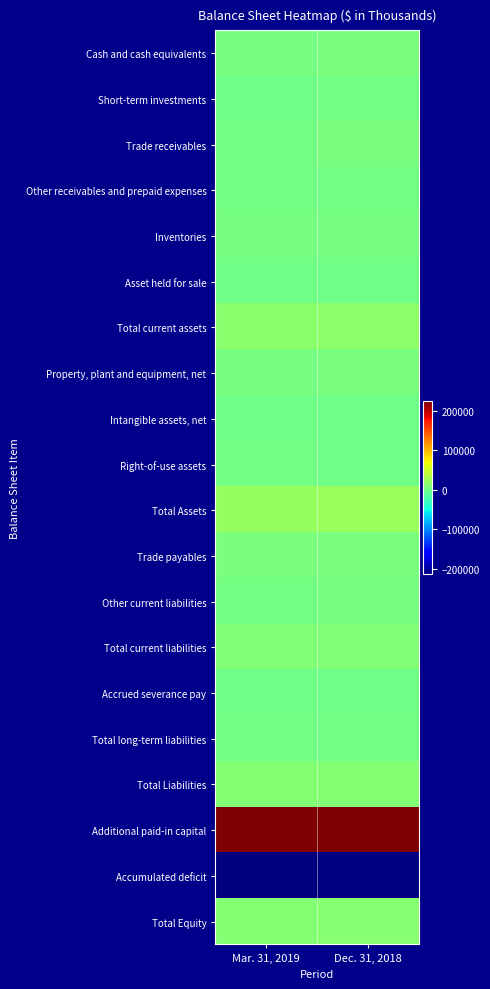

Reading right to left, what are all the values shown in this chart?

Cash and cash equivalents: Dec. 31, 2018=4827	Mar. 31, 2019=4014
Short-term investments: Dec. 31, 2018=1078	Mar. 31, 2019=905
Trade receivables: Dec. 31, 2018=4530	Mar. 31, 2019=2707
Other receivables and prepaid expenses: Dec. 31, 2018=2060	Mar. 31, 2019=1789
Inventories: Dec. 31, 2018=3527	Mar. 31, 2019=3964
Asset held for sale: Dec. 31, 2018=0	Mar. 31, 2019=772
Total current assets: Dec. 31, 2018=16022	Mar. 31, 2019=14151
Property, plant and equipment, net: Dec. 31, 2018=5033	Mar. 31, 2019=4013
Intangible assets, net: Dec. 31, 2018=241	Mar. 31, 2019=241
Right-of-use assets: Dec. 31, 2018=0	Mar. 31, 2019=1381
Total Assets: Dec. 31, 2018=22122	Mar. 31, 2019=20627
Trade payables: Dec. 31, 2018=4712	Mar. 31, 2019=4937
Other current liabilities: Dec. 31, 2018=3622	Mar. 31, 2019=2534
Total current liabilities: Dec. 31, 2018=8594	Mar. 31, 2019=7989
Accrued severance pay: Dec. 31, 2018=853	Mar. 31, 2019=894
Total long-term liabilities: Dec. 31, 2018=1337	Mar. 31, 2019=2209
Total Liabilities: Dec. 31, 2018=9931	Mar. 31, 2019=10198
Additional paid-in capital: Dec. 31, 2018=225022	Mar. 31, 2019=225068
Accumulated deficit: Dec. 31, 2018=-210943	Mar. 31, 2019=-212688
Total Equity: Dec. 31, 2018=12191	Mar. 31, 2019=10429